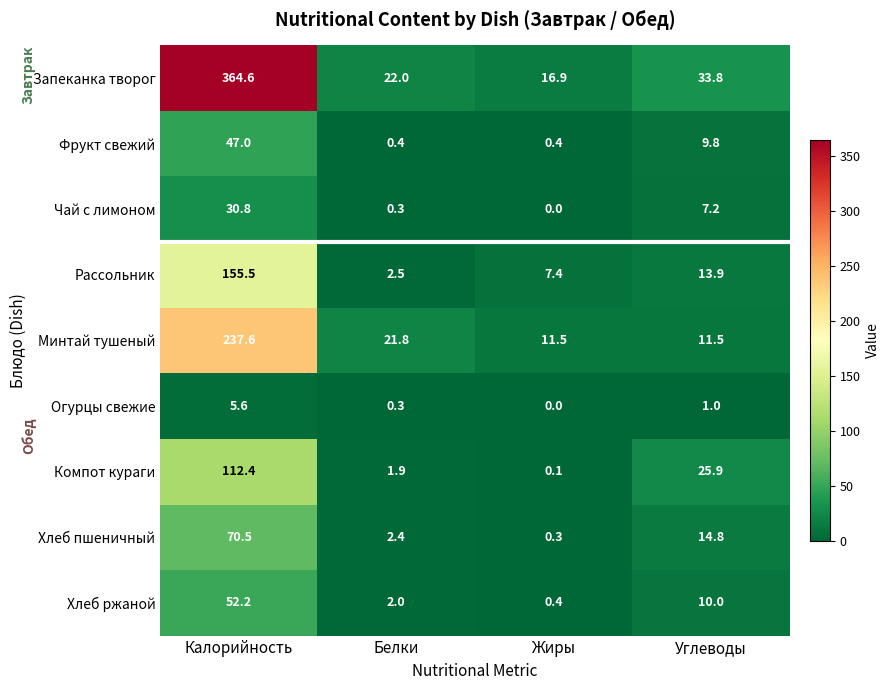

Which series has the widest spread of values?

Запеканка творог